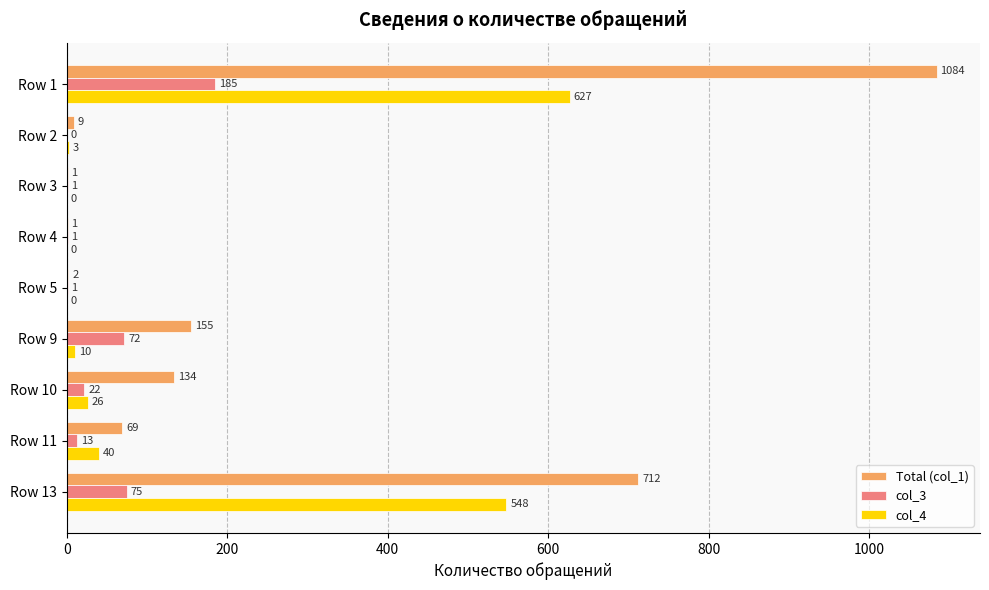

What is the sum of all Total (col_1) values?

2167